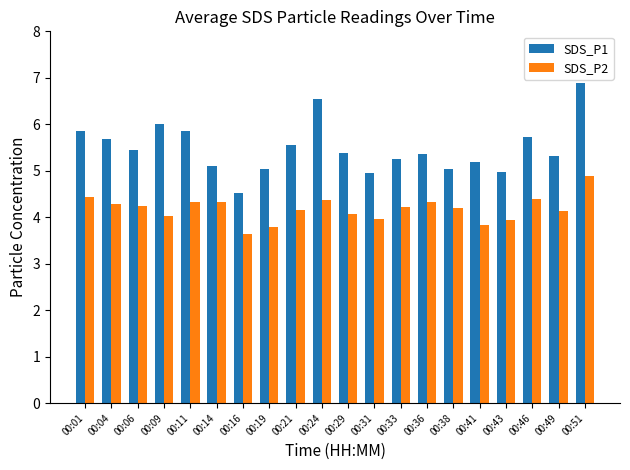

The value of SDS_P2 at 00:14 is 4.3. True or false?

True